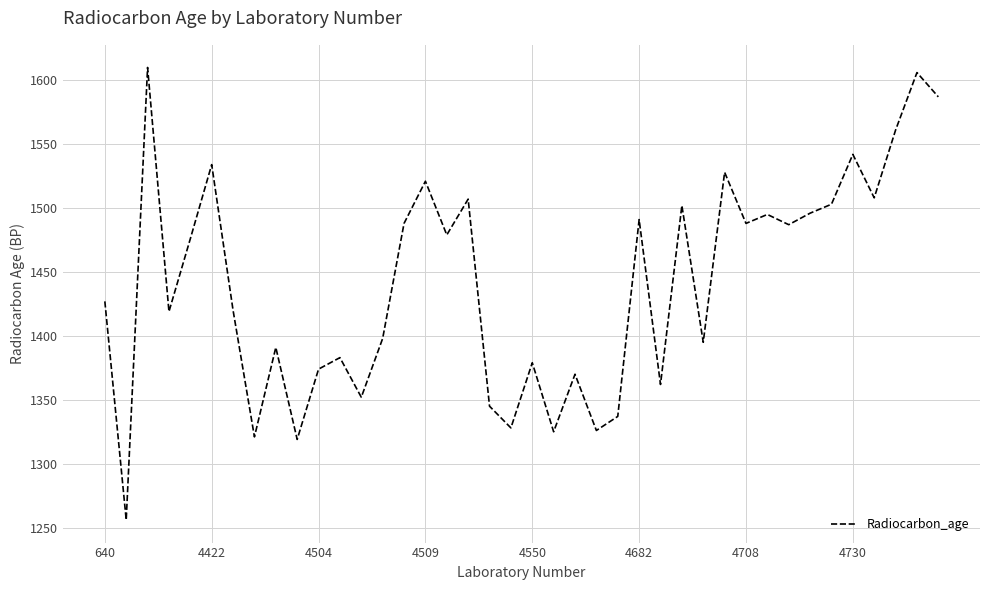

What is the greatest value displayed?

1610